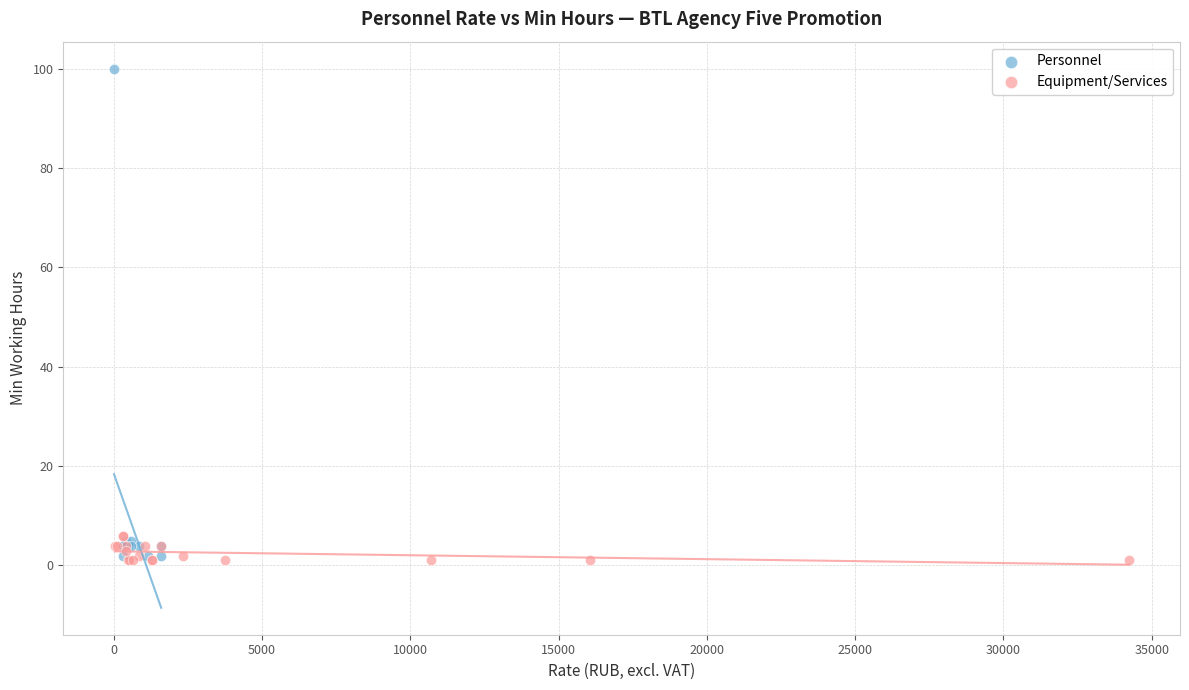

Which series has the largest Y range (max minus min)?

Personnel